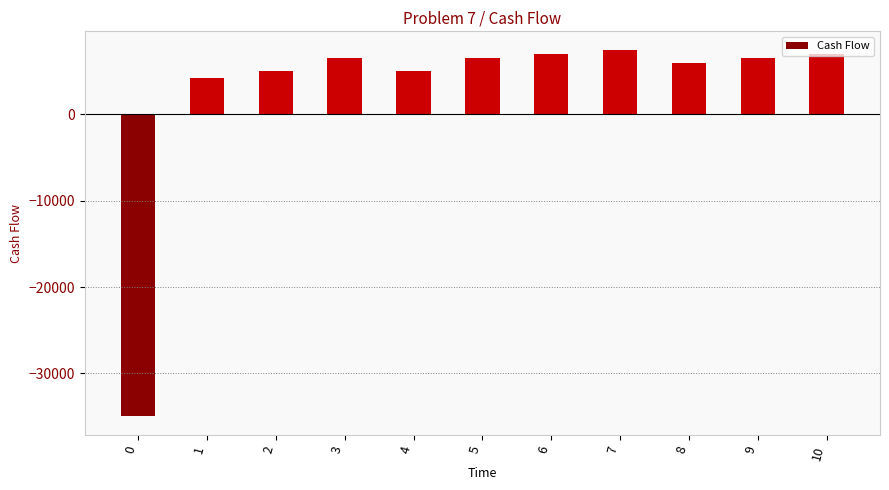

The value at 3 is 6500. True or false?

True